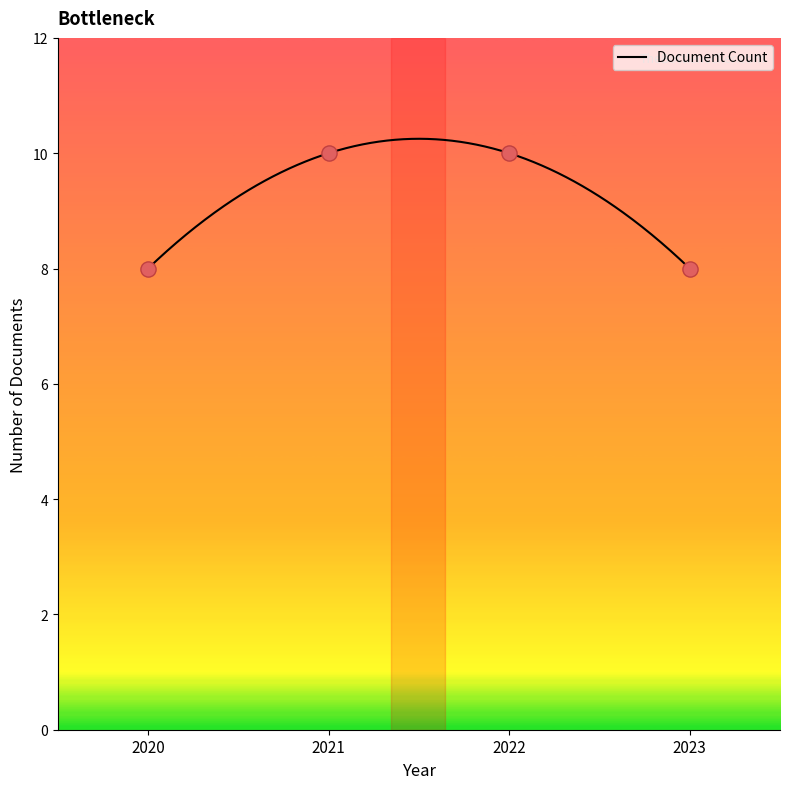

What is the minimum value shown in the chart?

8.0